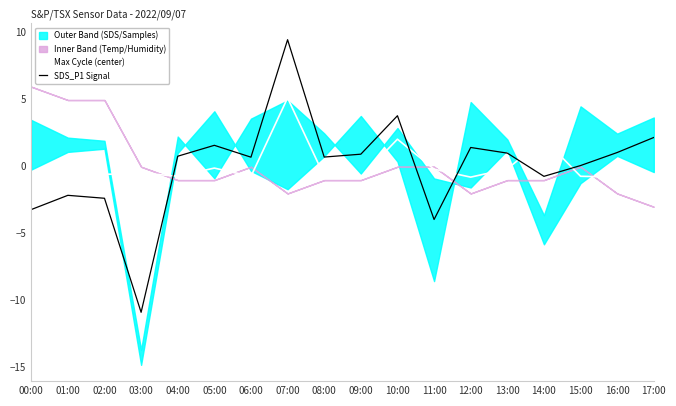

What is the value of the Max Cycle (center) point at the 7th from the left?

-0.8